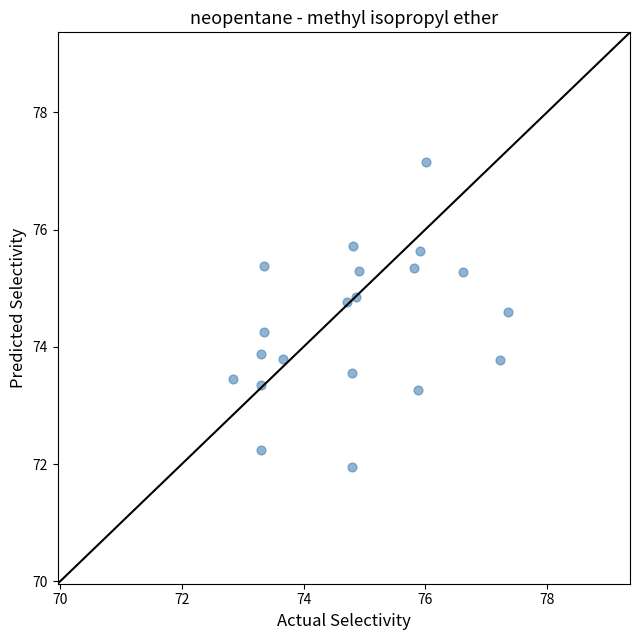

What is the range of Y values (max minus min)?

5.2